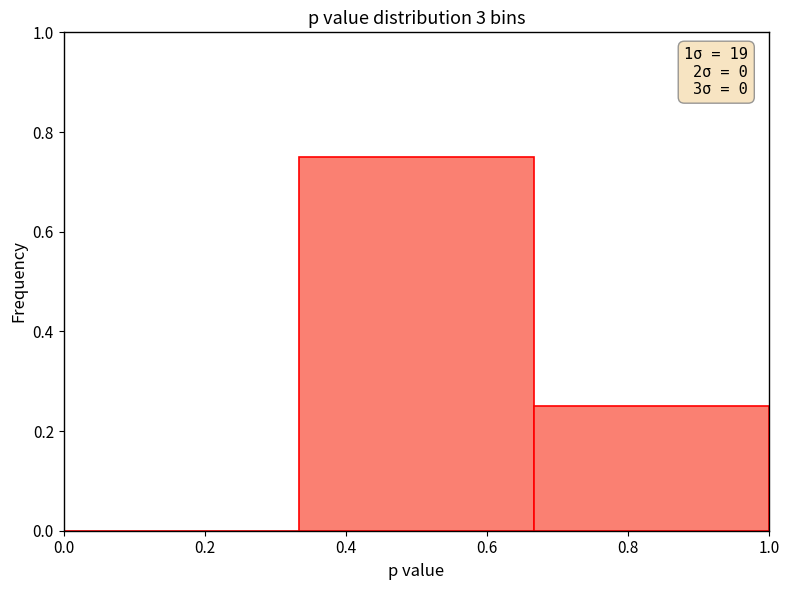

Over which range of the x-axis is the bar tallest?

0.34 to 0.66